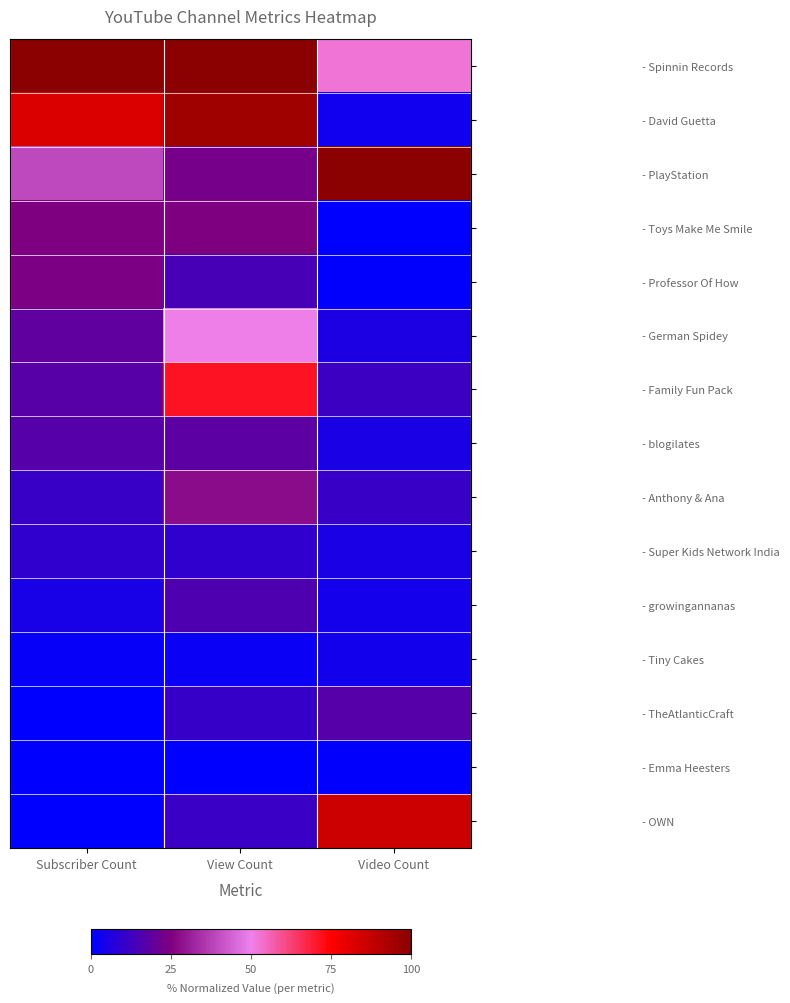

Between View Count and Subscriber Count, which is larger?

View Count